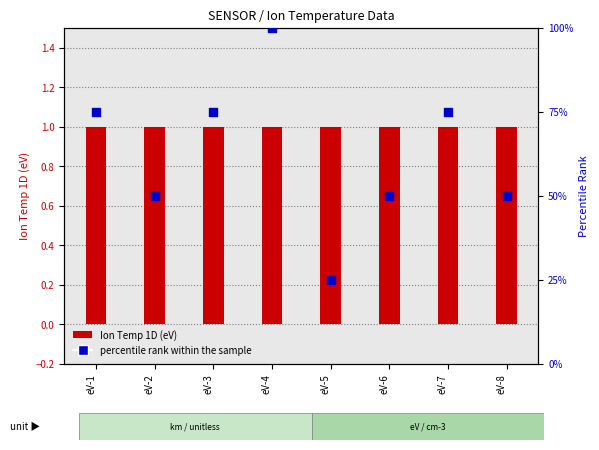

What are all the series names shown in the legend?

Ion Temp 1D (eV), percentile rank within the sample